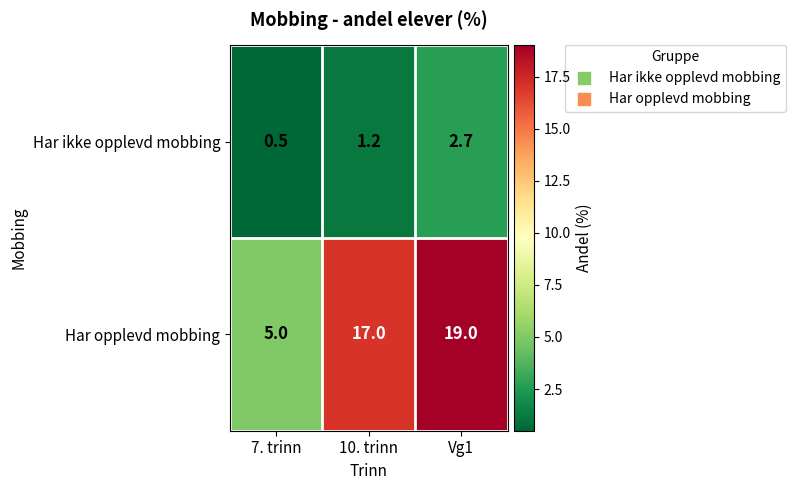

What is the spread (max minus min) of values at 7. trinn?

4.5